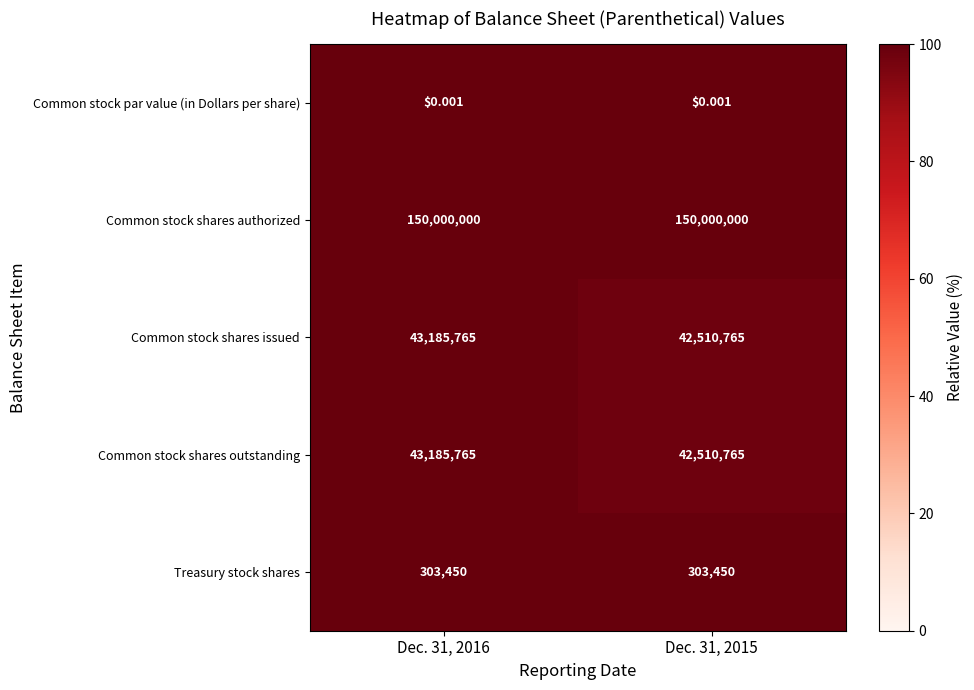

Is the value of Common stock shares authorized at Dec. 31, 2016 greater than the value of Common stock shares issued at Dec. 31, 2016?

Yes